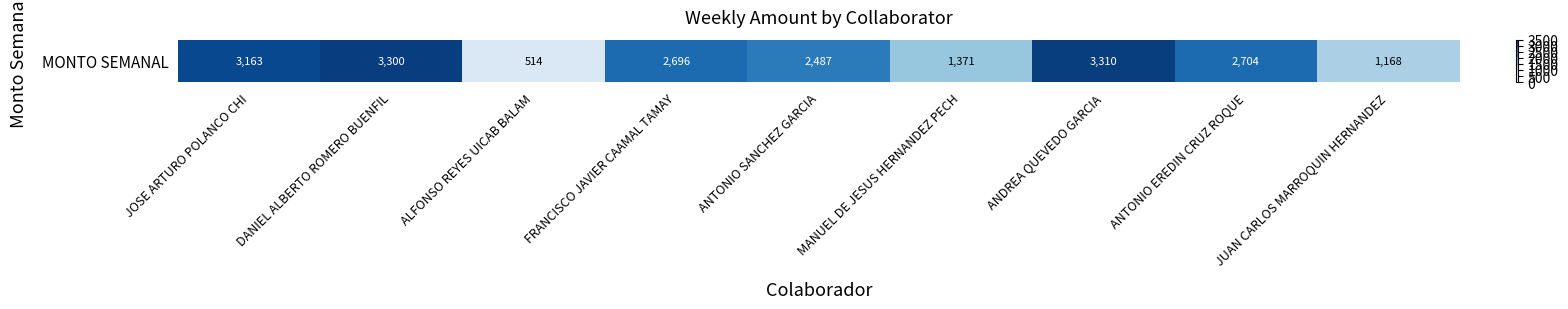

What is the greatest value displayed?

3310.0